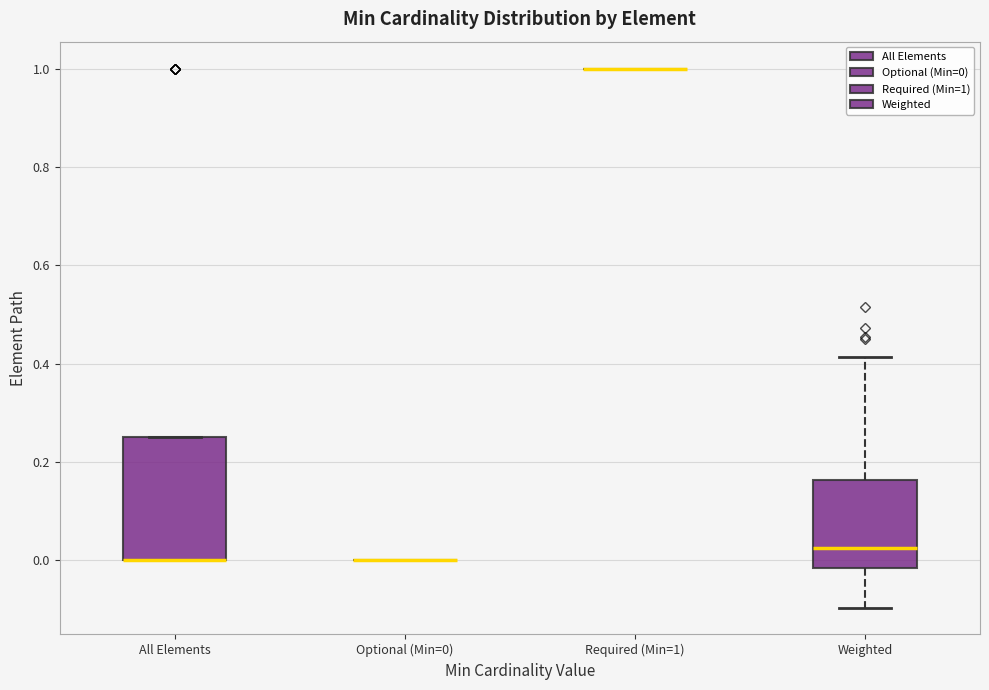

Reading left to right, read every box against the y-axis: the position of its median line, the range the box covers, and the ends of its whiskers. The values are not printed on the chart, so give them approximately, as read against the axis.

All Elements: median 0.00 (drawn on the box's lower edge), box 0.00 to 0.26, whiskers 0.00 to 0.26
Optional (Min=0): box collapsed to a line at 0.00, whiskers 0.00 to 0.00
Required (Min=1): box collapsed to a line at 1.00, whiskers 1.00 to 1.00
Weighted: median 0.02, box -0.02 to 0.16, whiskers -0.10 to 0.42